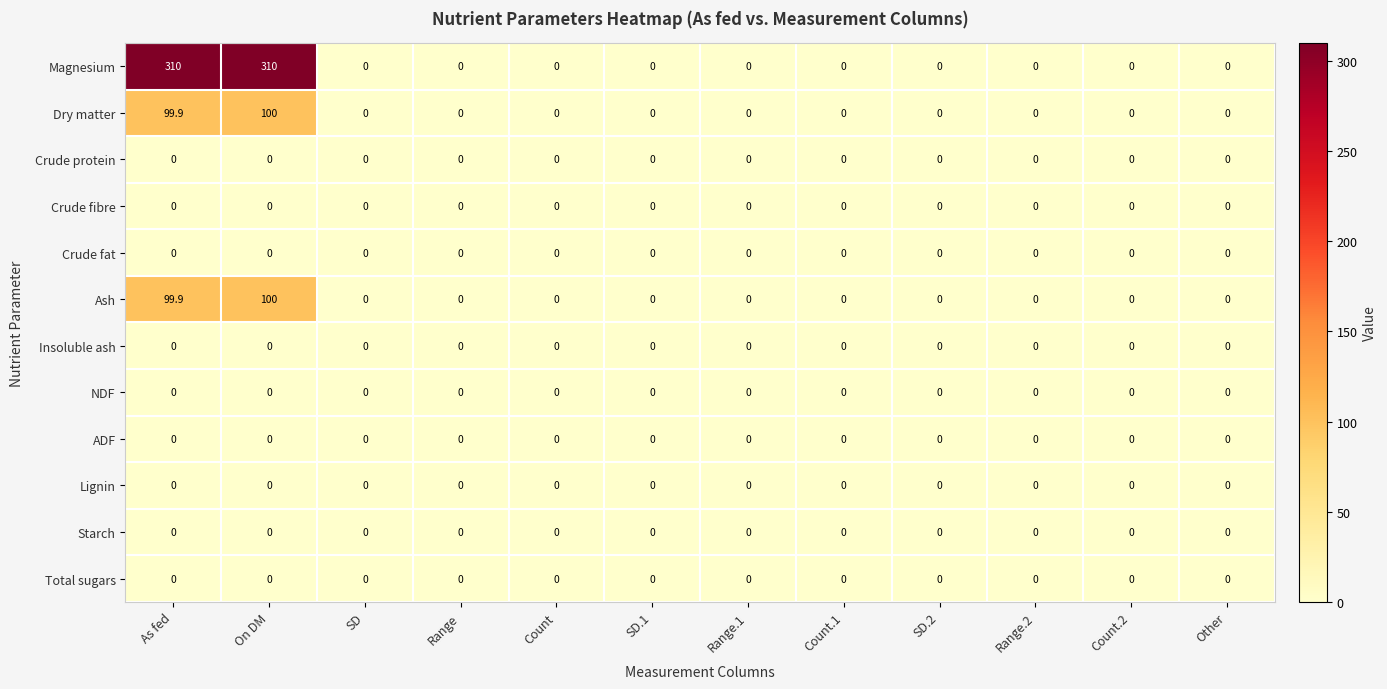

Which series has the widest spread of values?

Magnesium